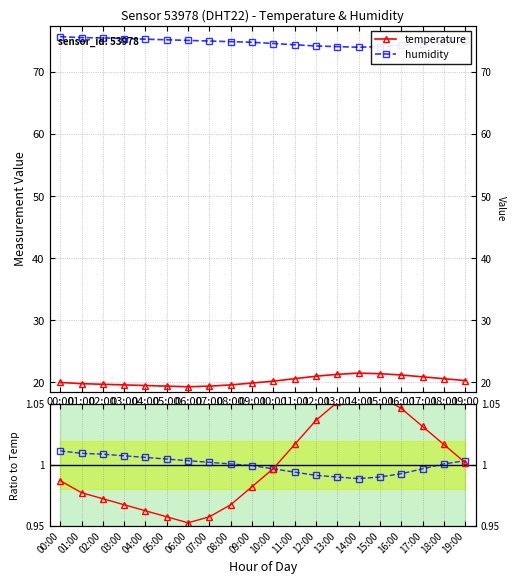

Is it true that temperature equals 1.0 at 10:00?

True